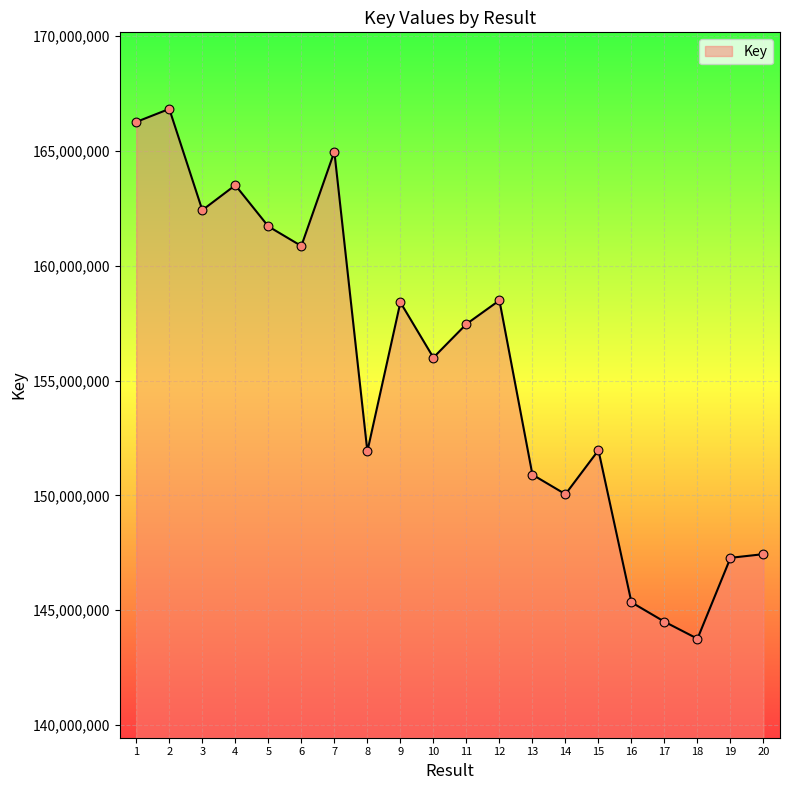

What is the change in value from 6 to 17?

-16369687